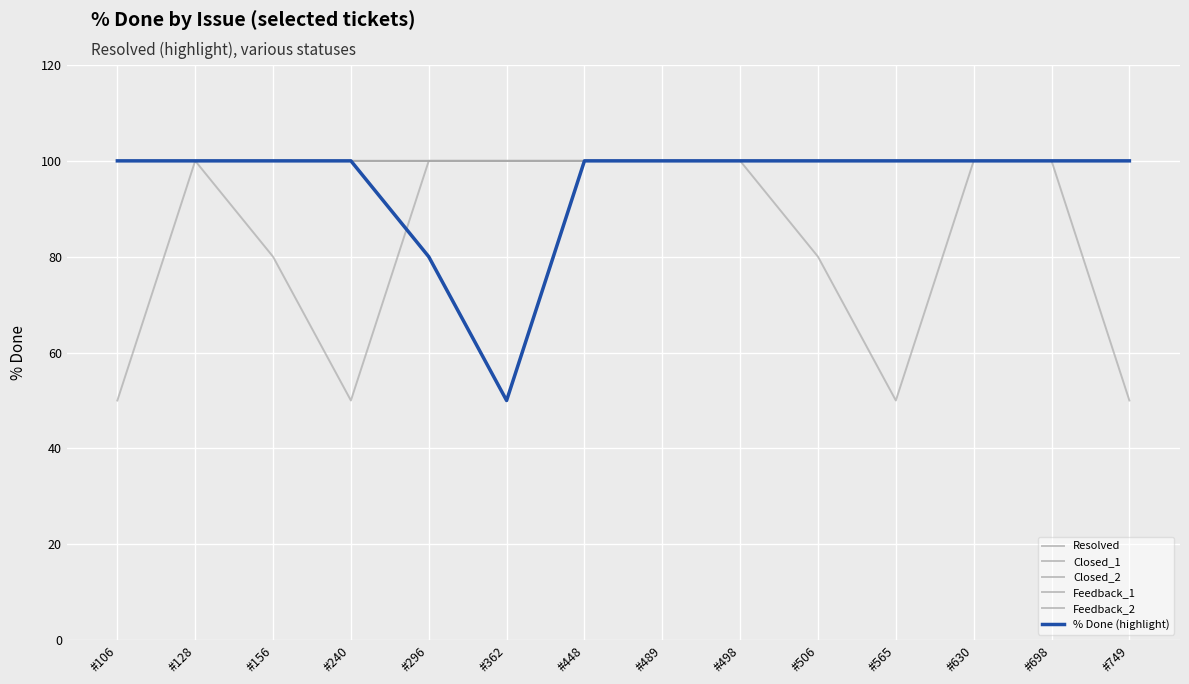

What is the greatest value displayed?

100